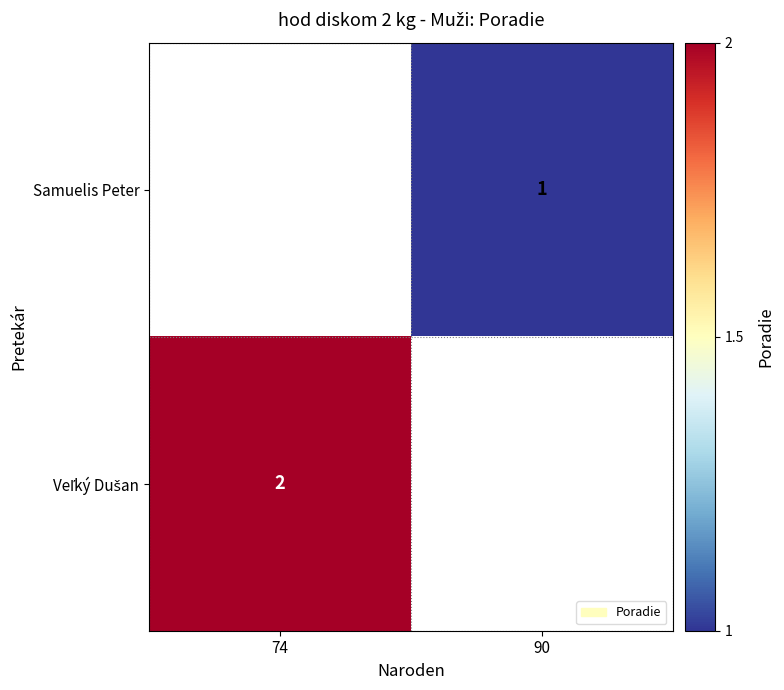

Is it true that Samuelis Peter equals 1 at 90?

True